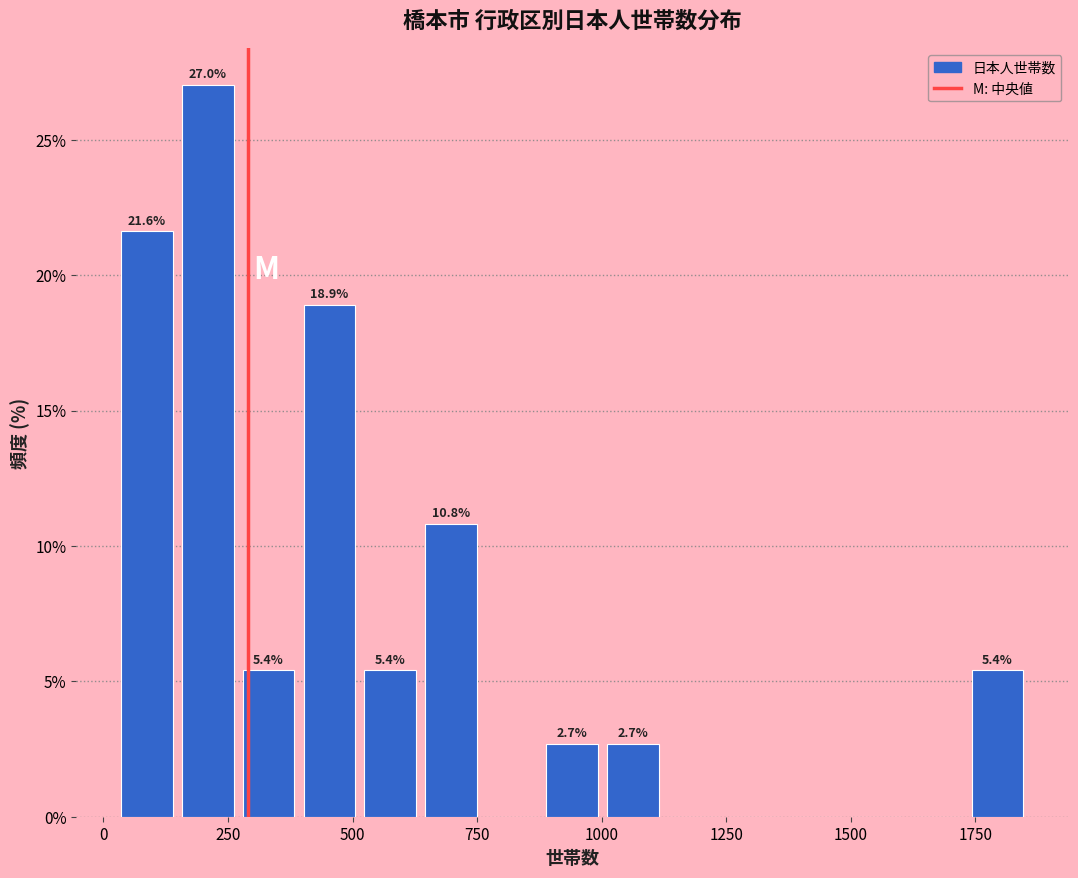

Read against the x-axis, roughly where is the centre of the tallest bar?

200